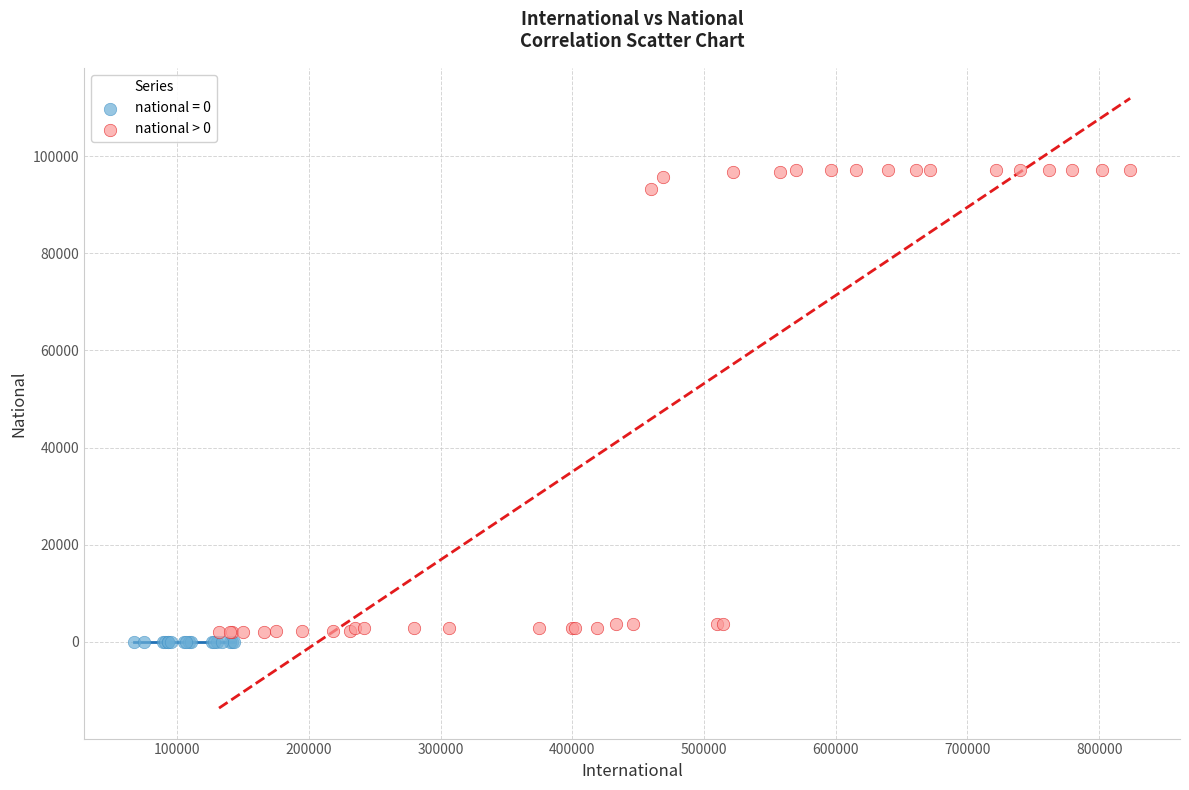

Which series contains the highest Y value?

national > 0